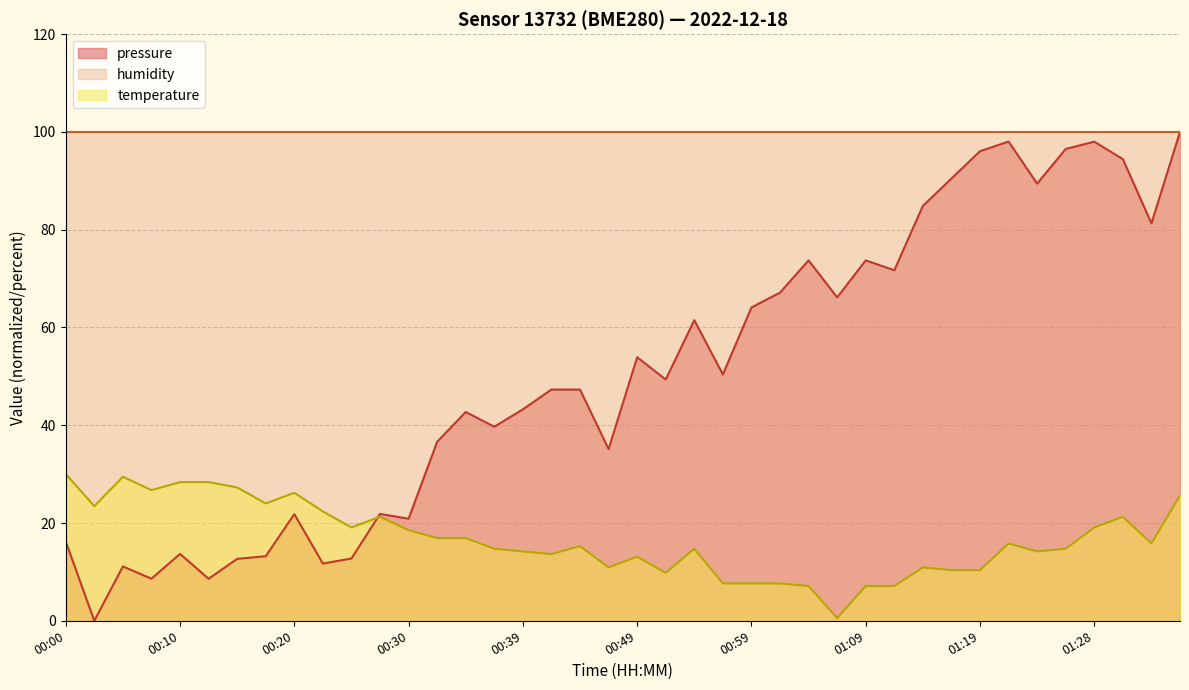

Where does the temperature series first go above 15?

00:00